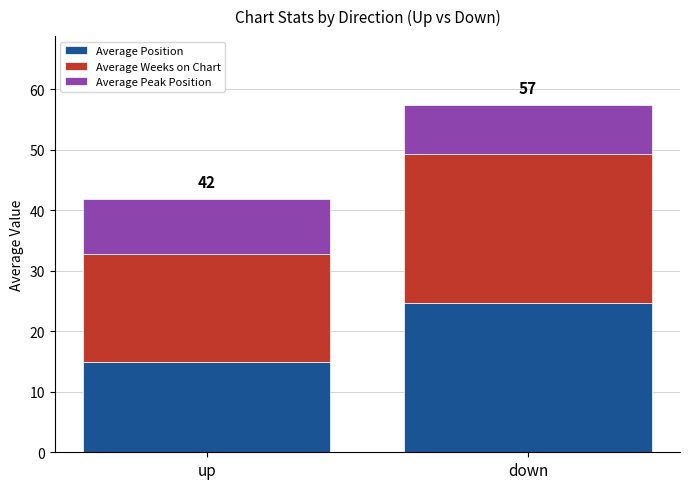

The Average Position series shows 8.8 at down. True or false?

False